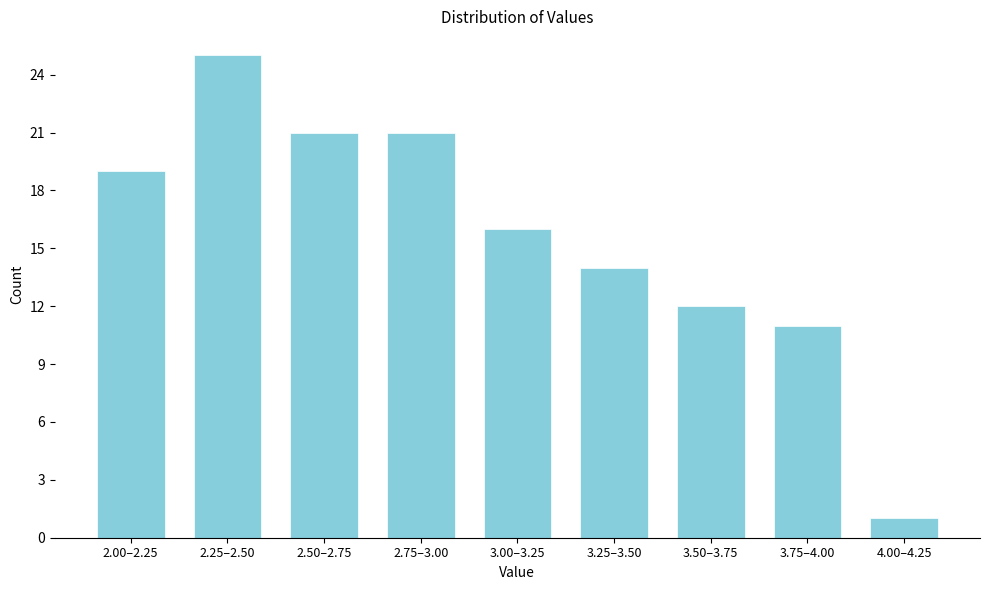

Reading left to right, list all the values displayed in this chart.

19	25	21	21	16	14	12	11	1